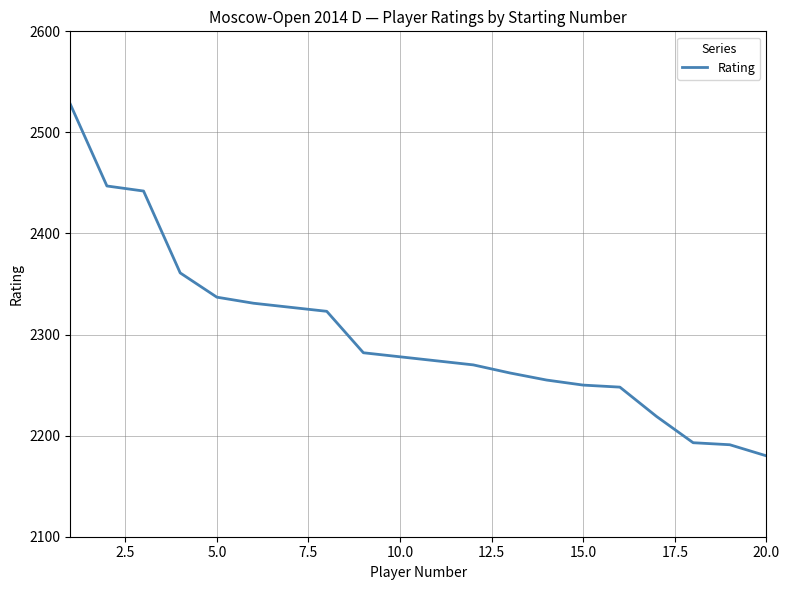

Does the chart display data point markers on the line(s)?

No